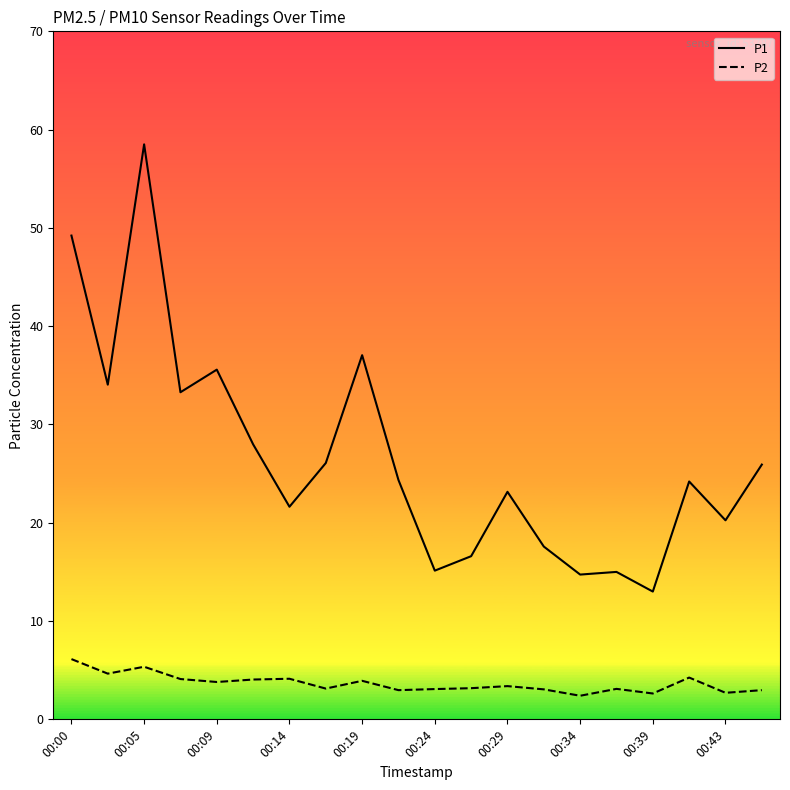

Which series has the largest total across all categories?

P1